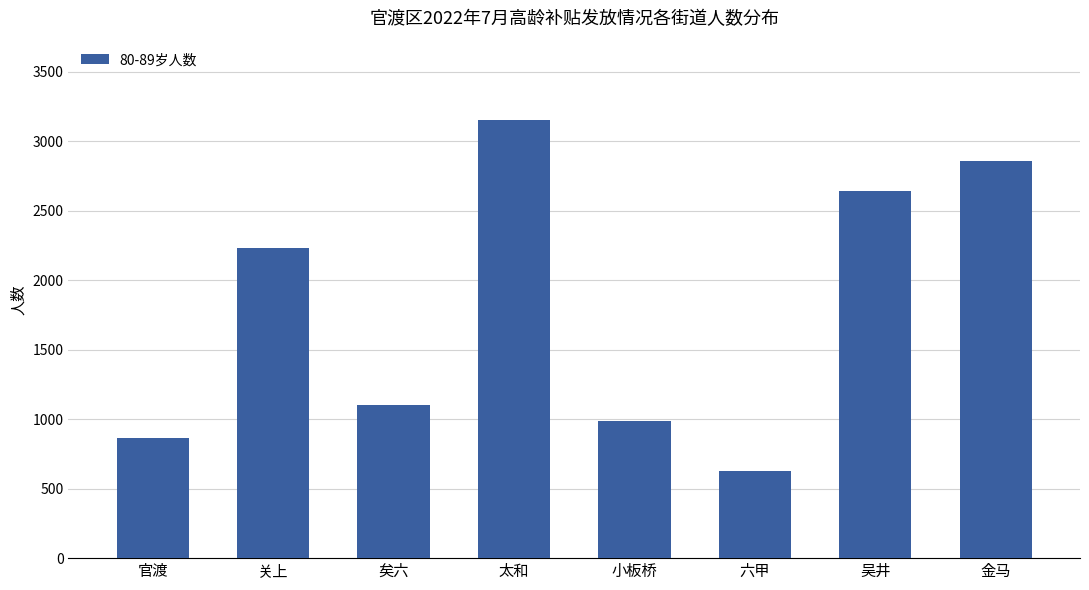

What is the sum of the values at 官渡 and 太和?

4018